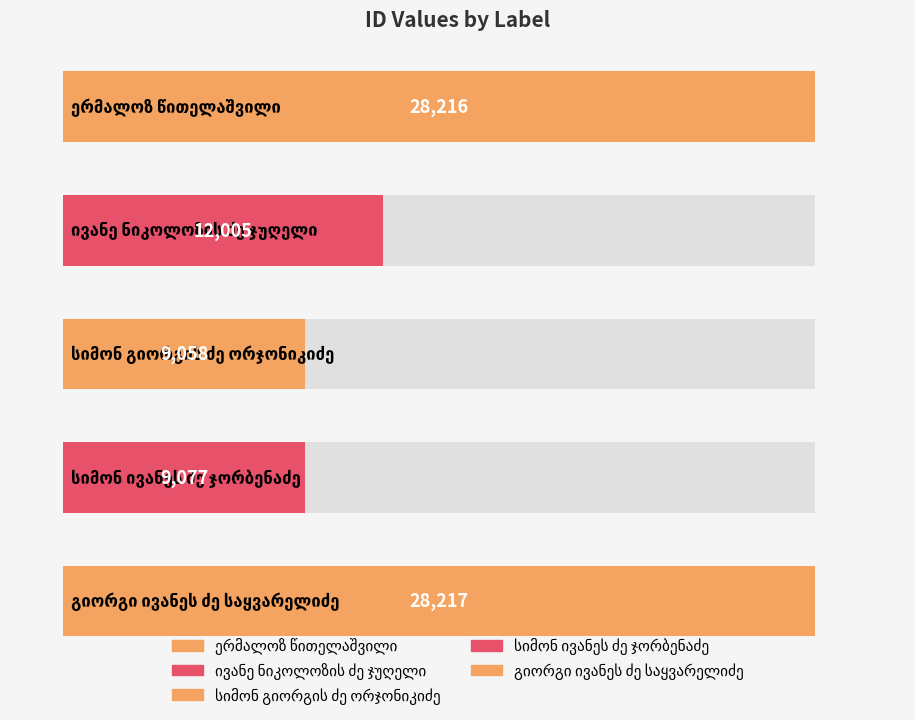

What is the label of the 5th bar from the left?

გიორგი ივანეს ძე საყვარელიძე